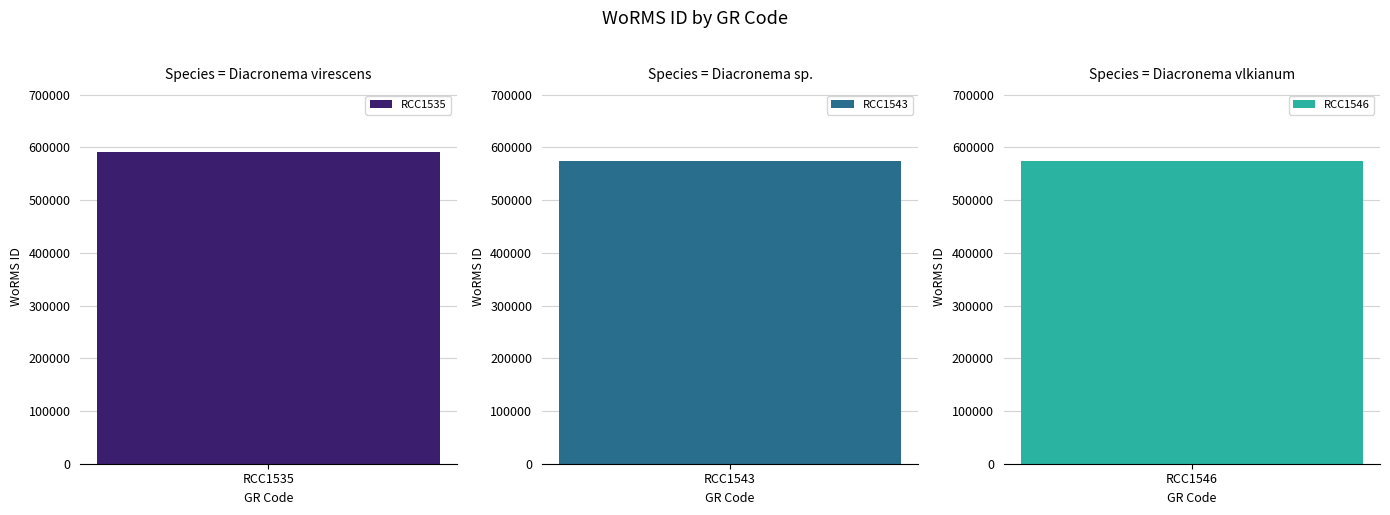

Where is the data nearest to the value 582206?

RCC1546